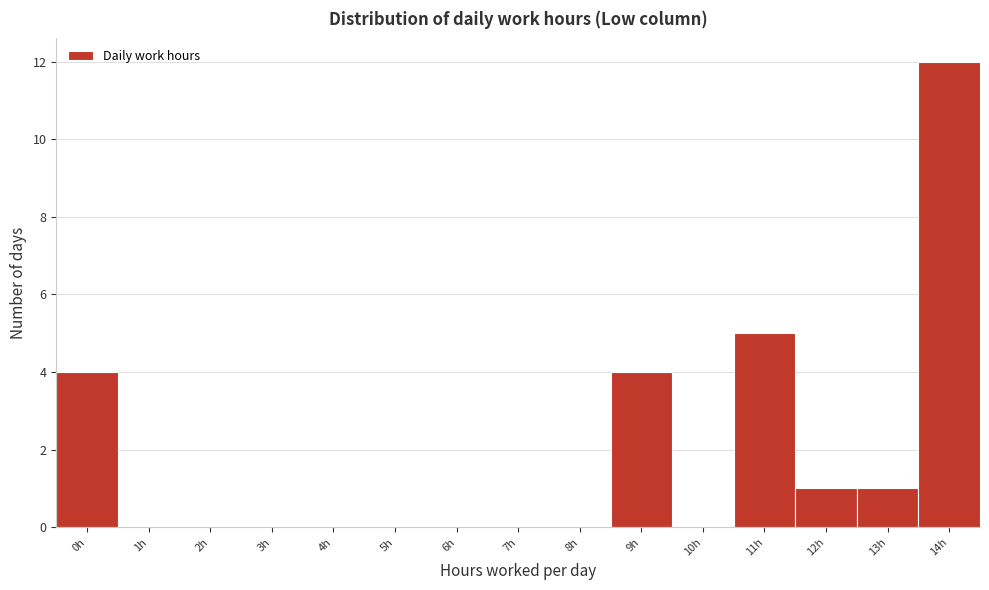

Reading left to right, extract all data points from this chart.

0h=4	1h=0	2h=0	3h=0	4h=0	5h=0	6h=0	7h=0	8h=0	9h=4	10h=0	11h=5	12h=1	13h=1	14h=12